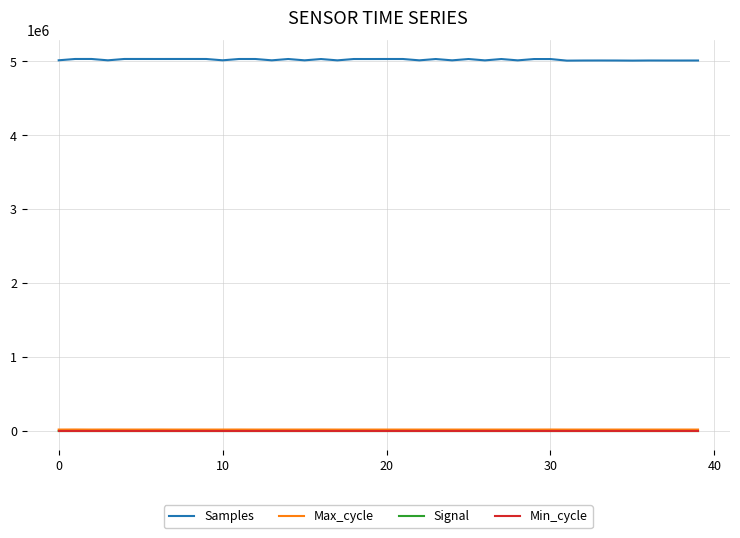

How many lines are shown in the chart?

4